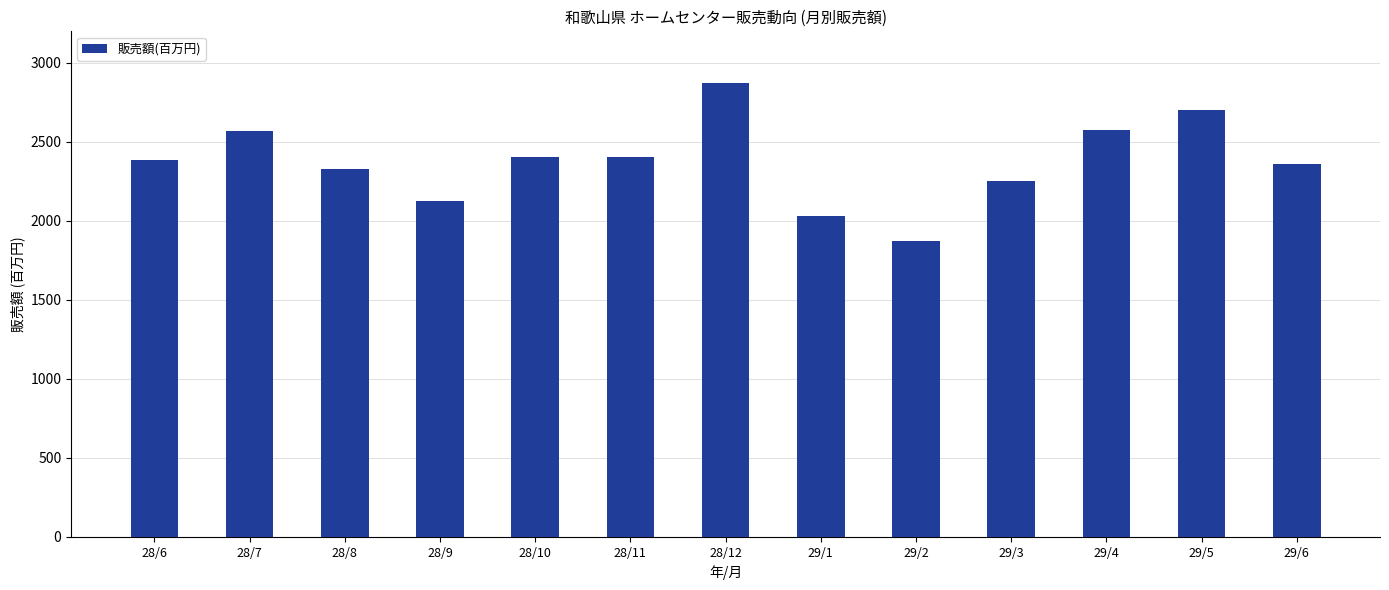

True or false: the data shows 1488 at 29/5.

False